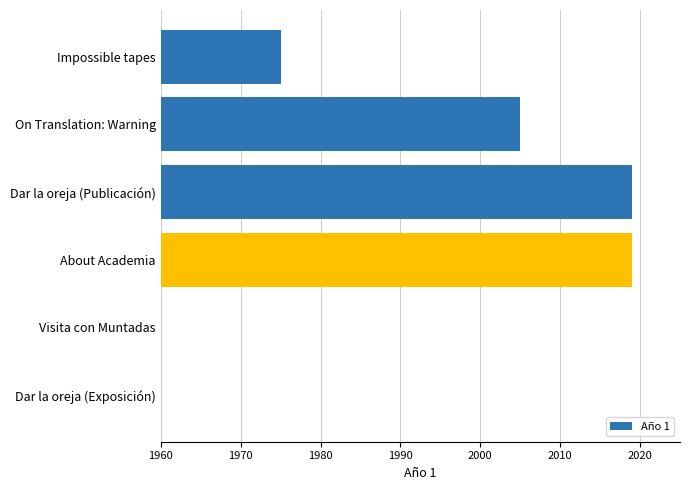

Reading left to right, transcribe all the data shown in this chart.

1975	2005	2019	2019	0	0